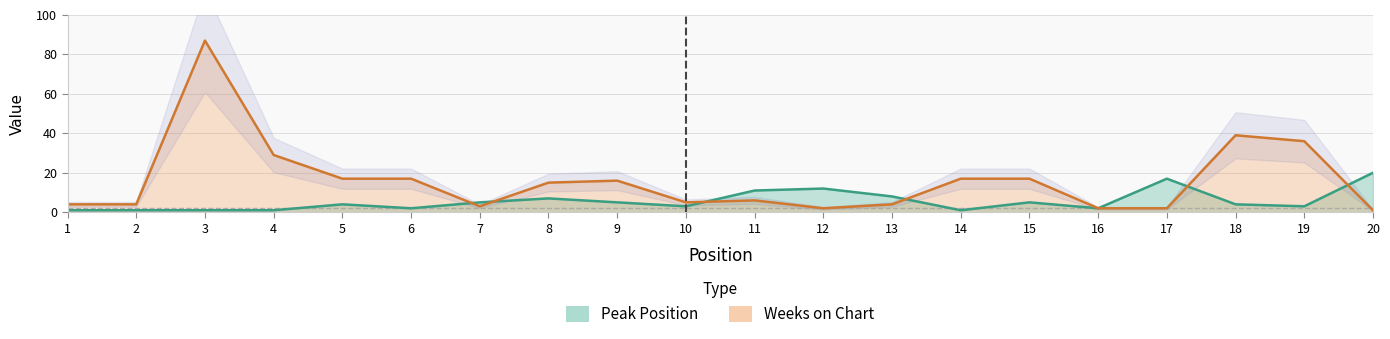

Where is the first local maximum for Weeks on Chart?

3